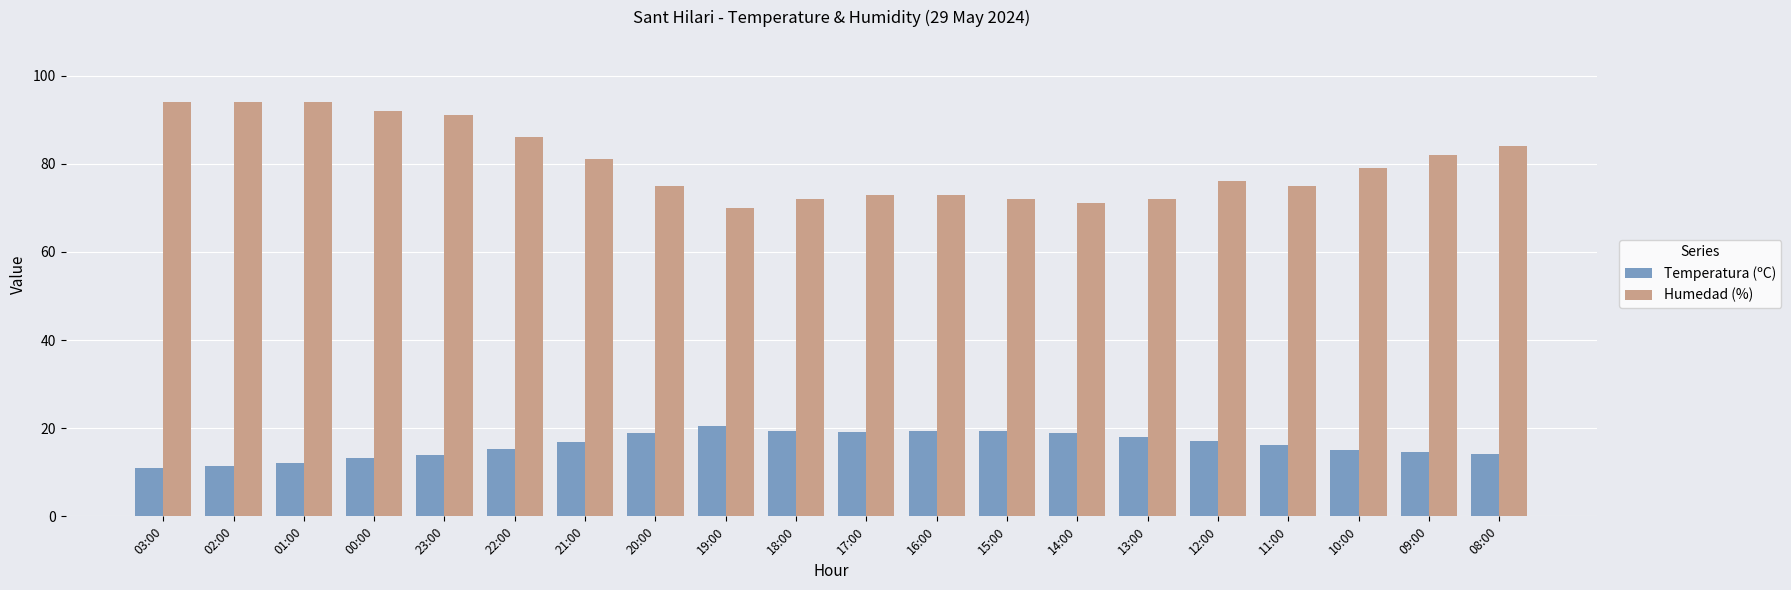

What is the sum of all Temperatura (ºC) values?

324.3